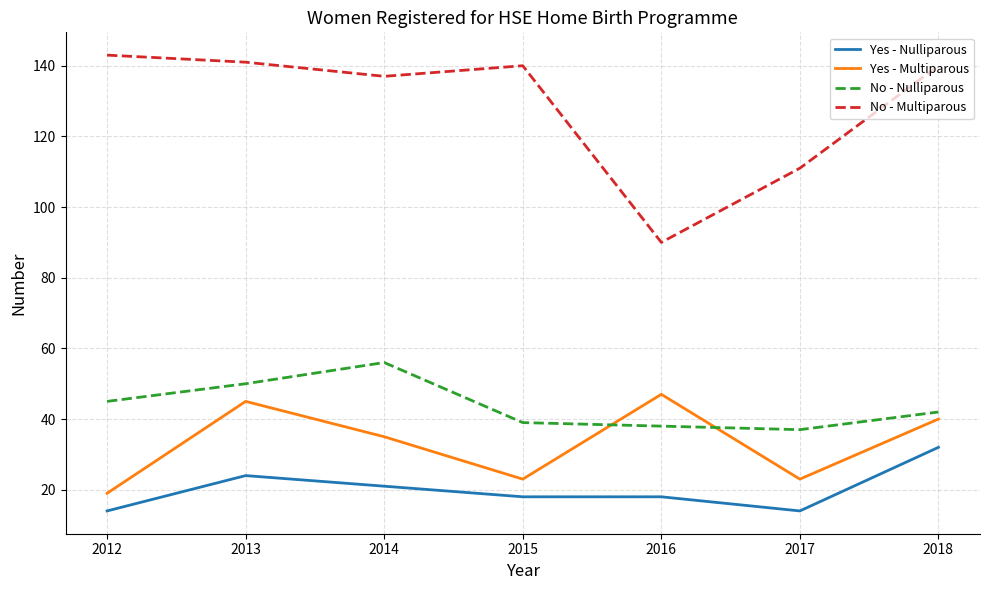

Rank the series at 2017 from lowest to highest value.

Yes - Nulliparous, Yes - Multiparous, No - Nulliparous, No - Multiparous